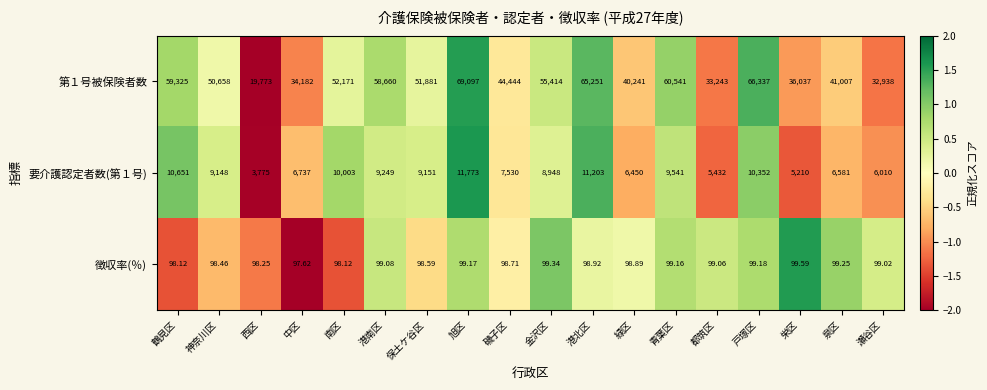

At which category is the sum across all series the highest?

旭区